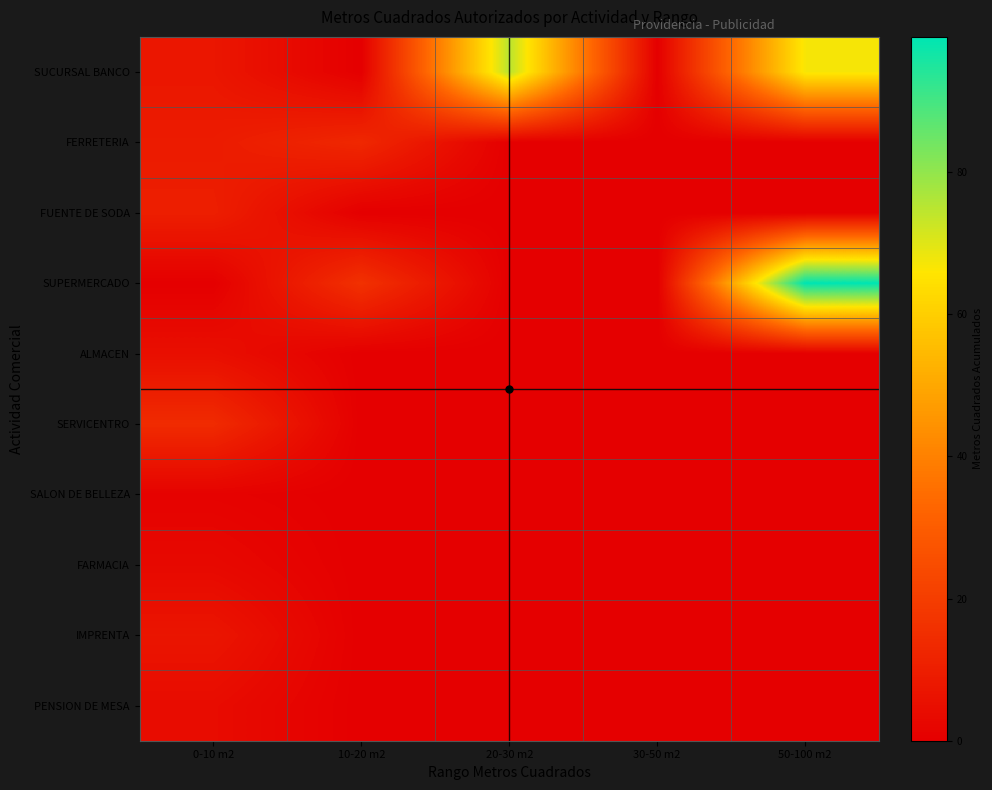

Reading left to right, what are all the values shown in this chart?

SUCURSAL BANCO: 0-10 m2=7.4	10-20 m2=0.0	20-30 m2=75.0	30-50 m2=0.0	50-100 m2=67.0
FERRETERIA: 0-10 m2=9.0	10-20 m2=13.0	20-30 m2=0.0	30-50 m2=0.0	50-100 m2=0.0
FUENTE DE SODA: 0-10 m2=10.0	10-20 m2=0.0	20-30 m2=0.0	30-50 m2=0.0	50-100 m2=0.0
SUPERMERCADO: 0-10 m2=0.0	10-20 m2=16.0	20-30 m2=0.0	30-50 m2=0.0	50-100 m2=99.0
ALMACEN: 0-10 m2=5.0	10-20 m2=0.0	20-30 m2=0.0	30-50 m2=0.0	50-100 m2=0.0
SERVICENTRO: 0-10 m2=14.0	10-20 m2=0.0	20-30 m2=0.0	30-50 m2=0.0	50-100 m2=0.0
SALON DE BELLEZA: 0-10 m2=1.0	10-20 m2=0.0	20-30 m2=0.0	30-50 m2=0.0	50-100 m2=0.0
FARMACIA: 0-10 m2=3.0	10-20 m2=0.0	20-30 m2=0.0	30-50 m2=0.0	50-100 m2=0.0
IMPRENTA: 0-10 m2=7.0	10-20 m2=0.0	20-30 m2=0.0	30-50 m2=0.0	50-100 m2=0.0
PENSION DE MESA: 0-10 m2=4.0	10-20 m2=0.0	20-30 m2=0.0	30-50 m2=0.0	50-100 m2=0.0